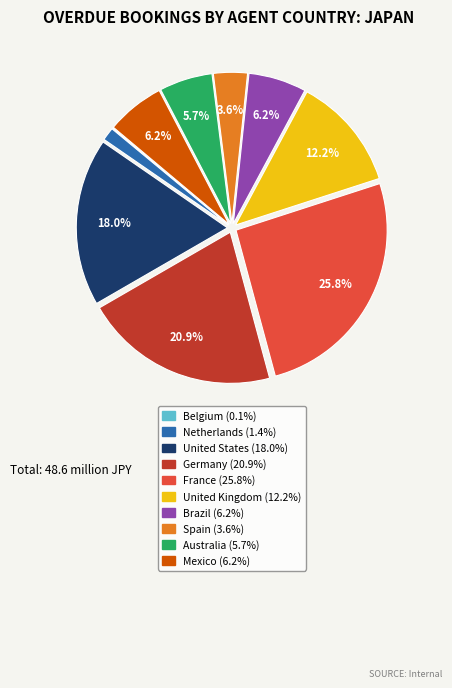

Which slice is the largest?

France